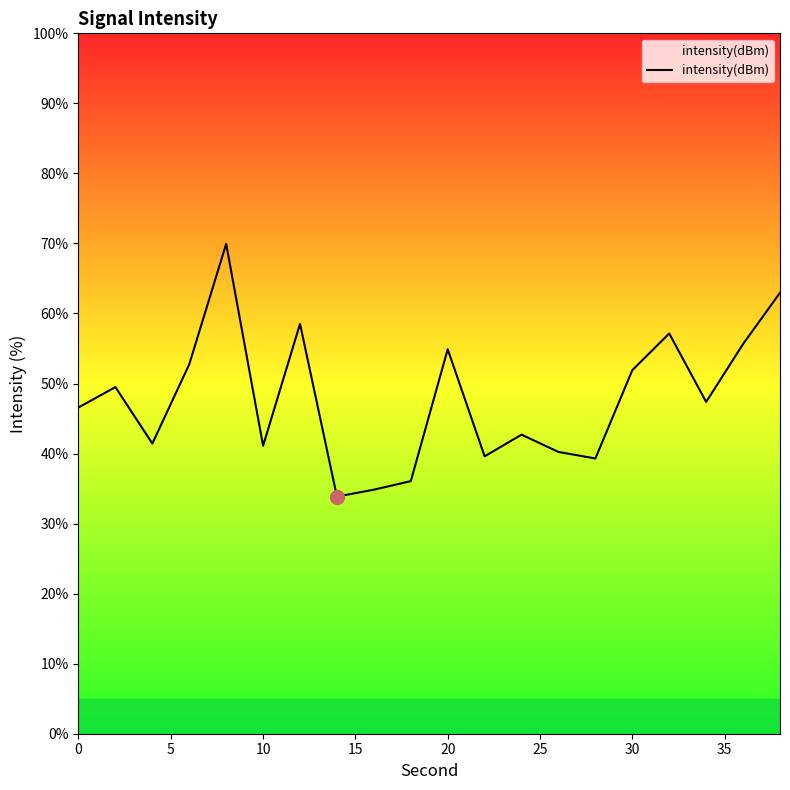

What is the maximum value shown in the chart?

69.9